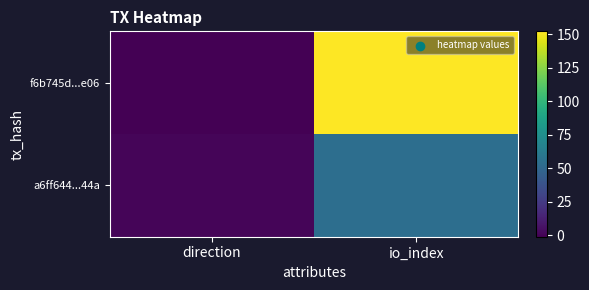

What is the total value across all series at io_index?

206